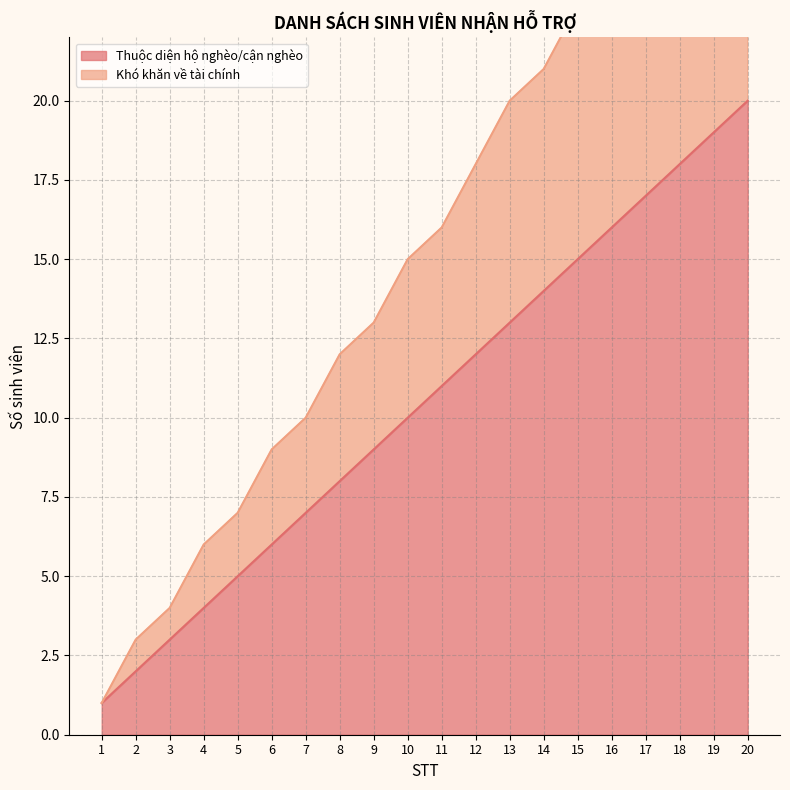

The value of Khó khăn về tài chính at 5 is 2. True or false?

False